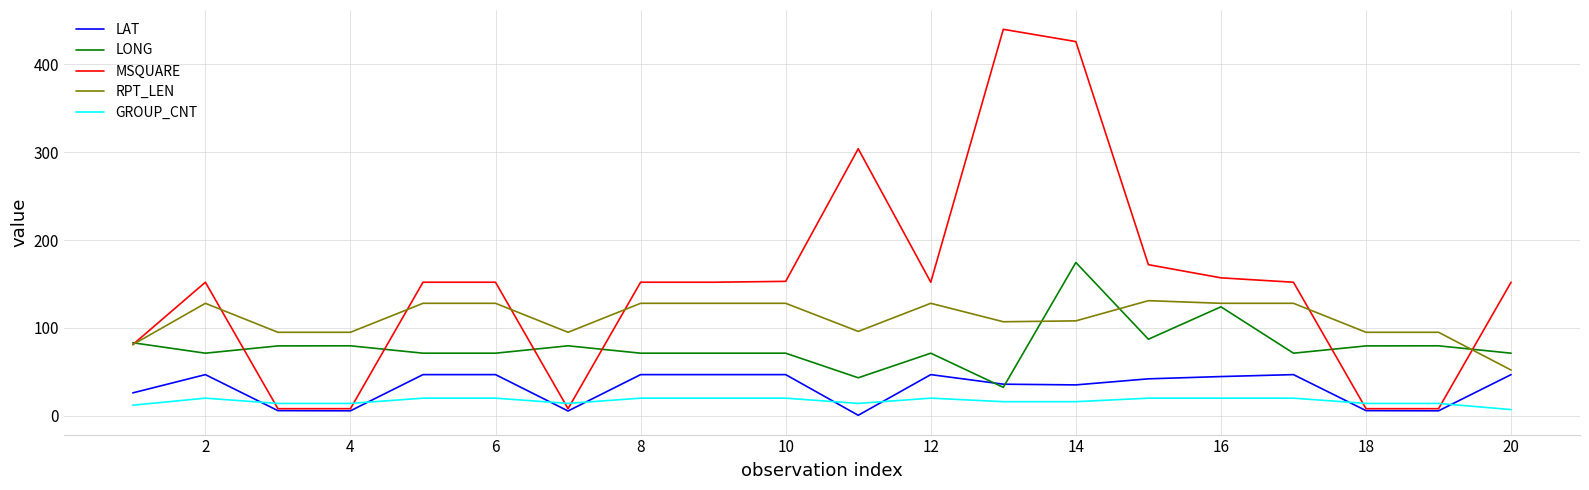

What is the maximum value shown in the chart?

440.0